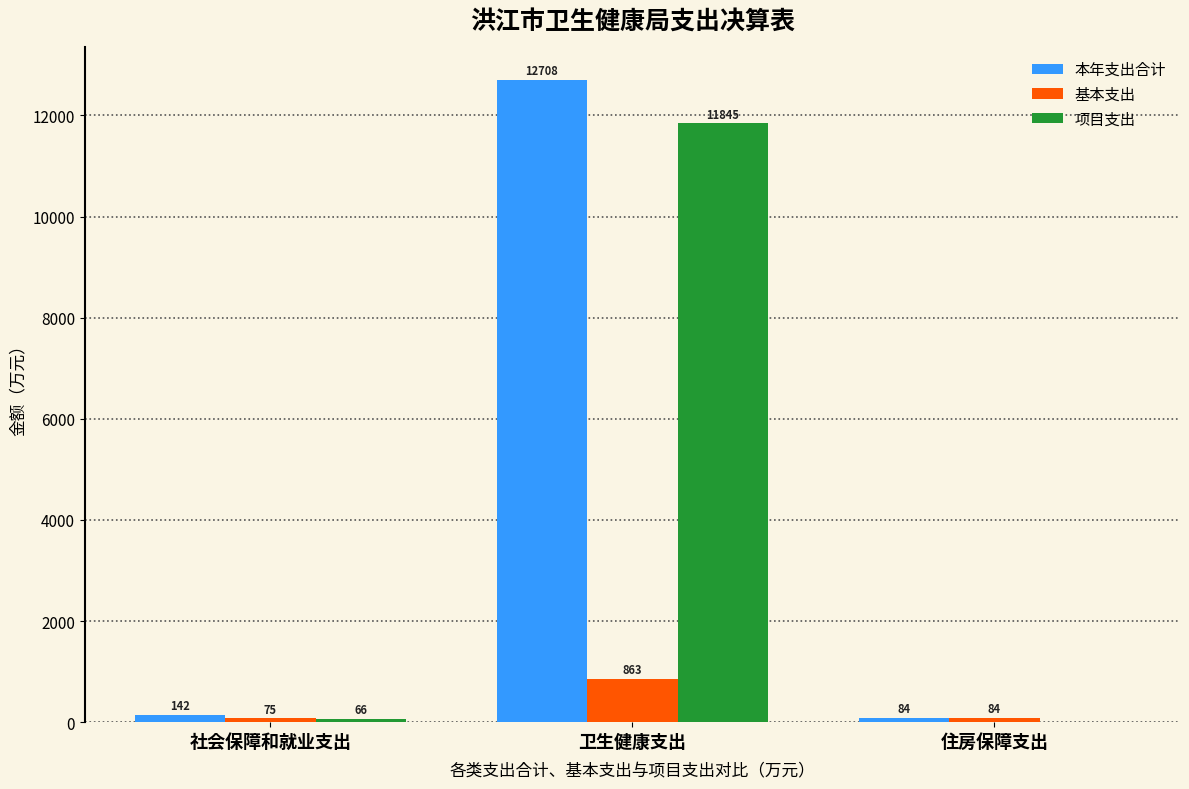

Is the value of 项目支出 at 住房保障支出 greater than the value of 基本支出 at 住房保障支出?

No